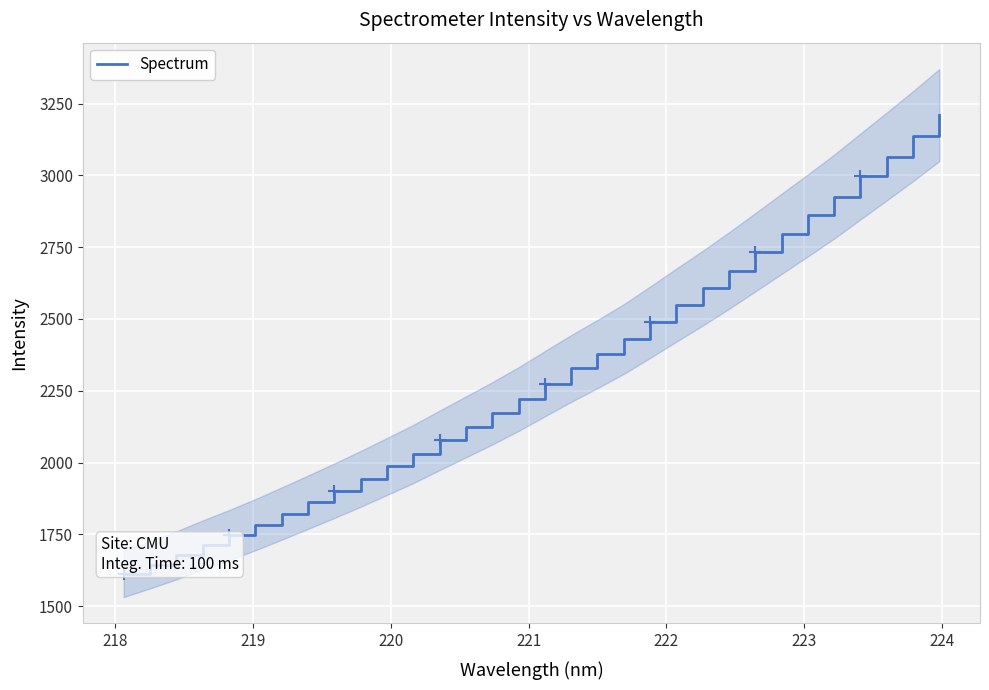

What is the maximum value for Spectrum?

3209.9